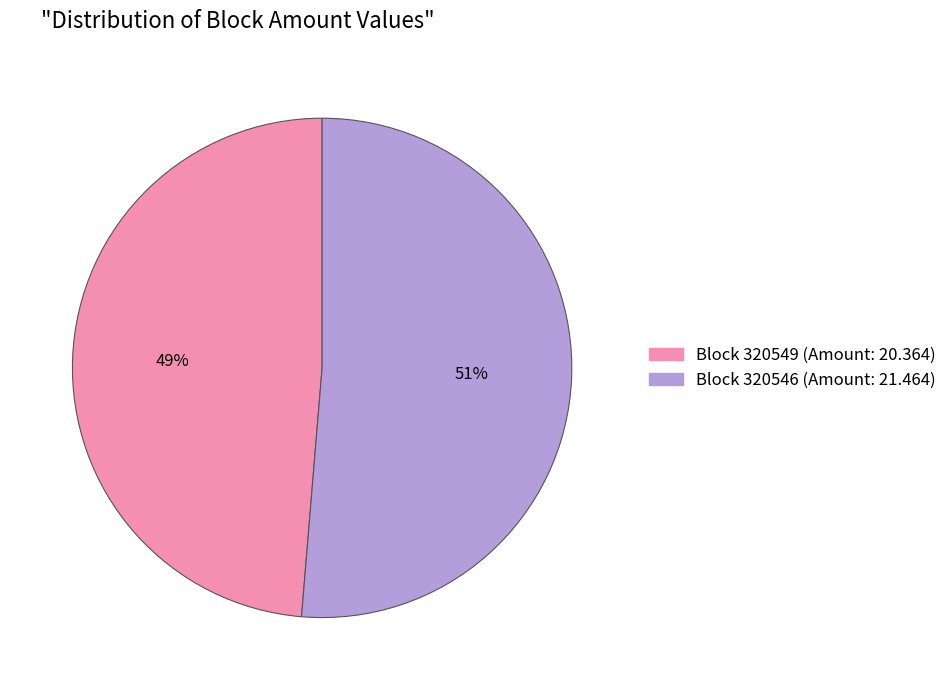

Does any single category account for the majority?

Yes